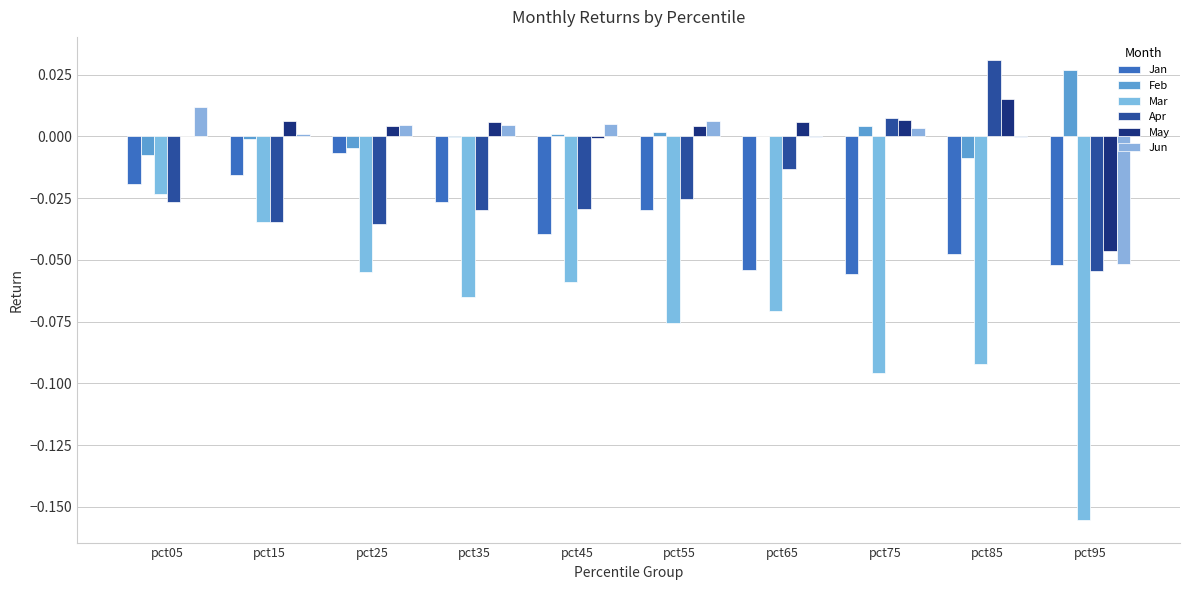

Which category has the highest value in the Jun series?

pct05